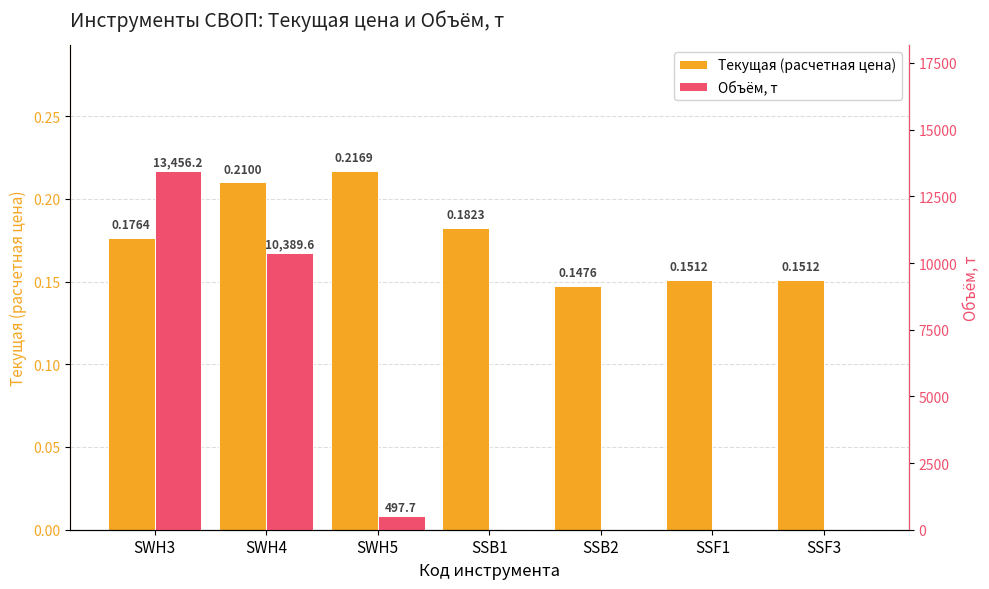

Does the chart contain stacked bars?

No